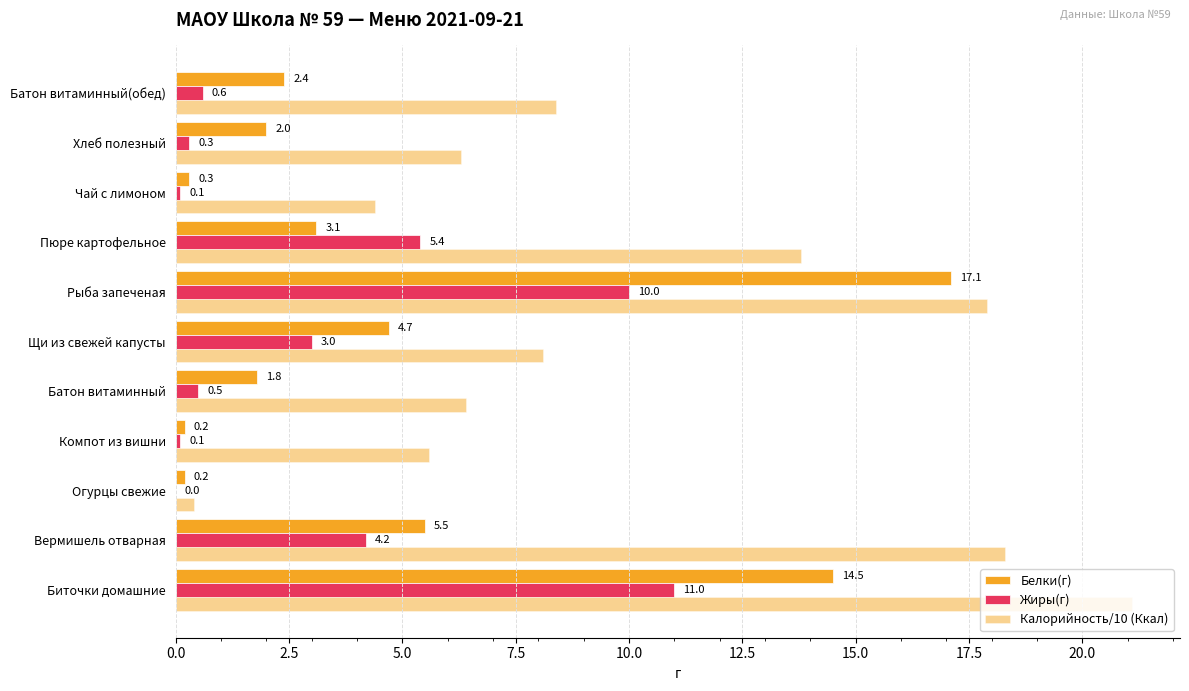

Count the number of data series in this chart.

3